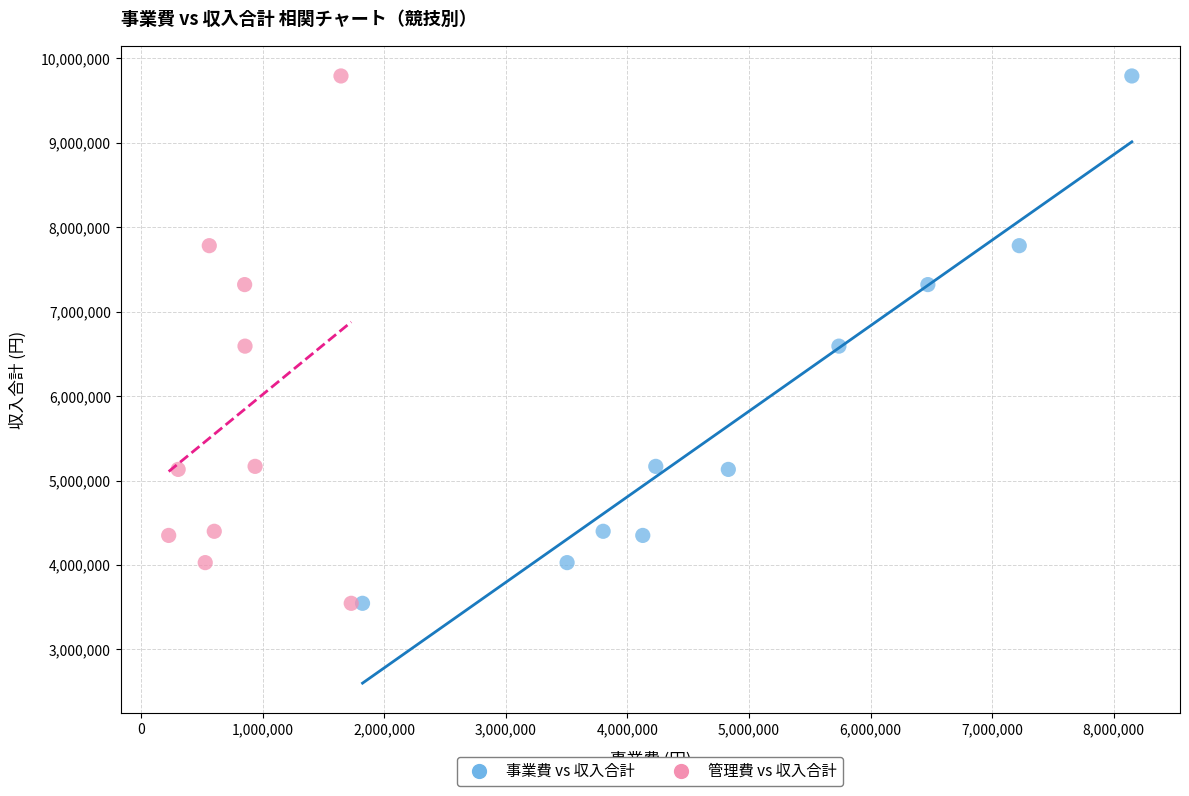

What are all the series names shown in the legend?

事業費 vs 収入合計, 管理費 vs 収入合計